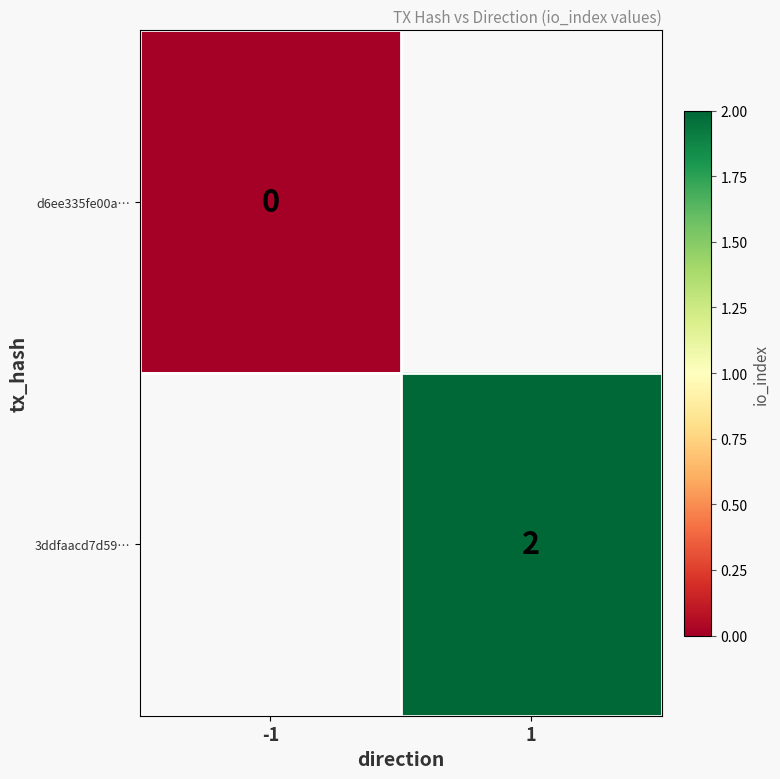

Between -1 and 1, which is larger?

1